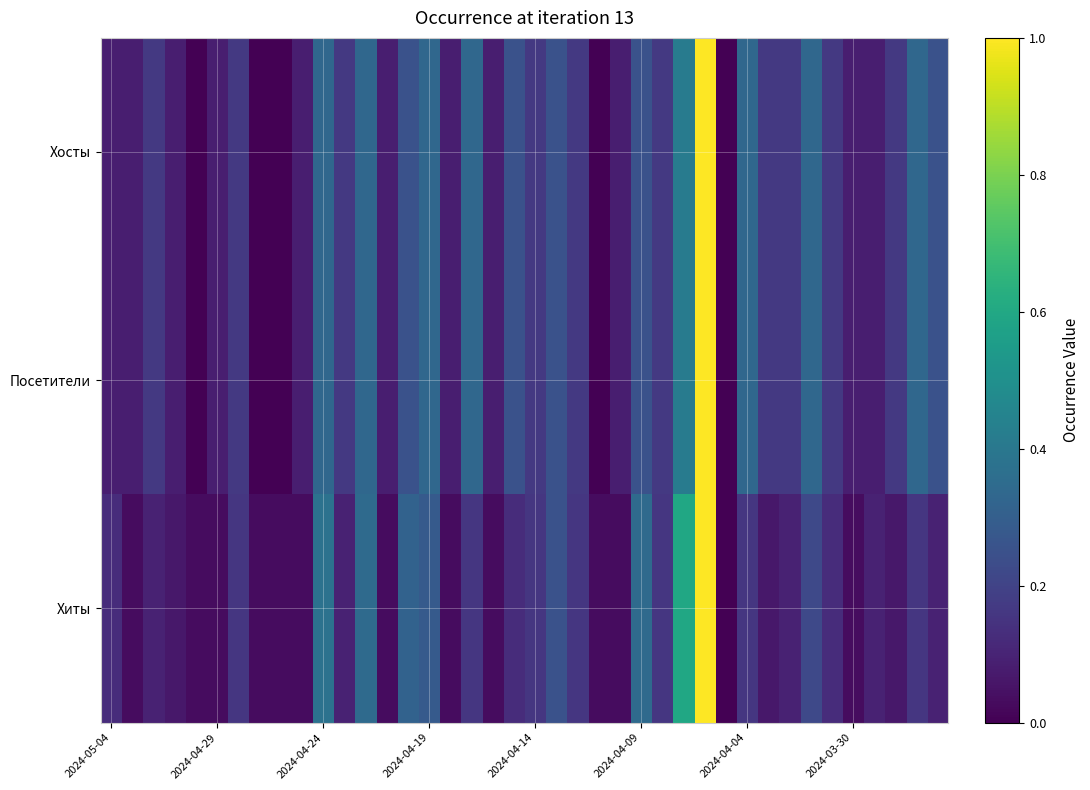

Reading left to right, list all the values displayed in this chart.

Хосты: 0.1	0.1	0.2	0.1	0.0	0.1	0.2	0.0	0.0	0.1	0.3	0.2	0.3	0.1	0.2	0.3	0.1	0.3	0.1	0.2	0.2	0.2	0.2	0.0	0.1	0.2	0.2	0.4	1.0	0.0	0.3	0.2	0.2	0.3	0.2	0.1	0.1	0.2	0.3	0.2
Посетители: 0.1	0.1	0.2	0.1	0.0	0.1	0.2	0.0	0.0	0.1	0.3	0.2	0.3	0.1	0.2	0.3	0.1	0.3	0.1	0.2	0.2	0.2	0.2	0.0	0.1	0.2	0.2	0.4	1.0	0.0	0.3	0.2	0.2	0.3	0.2	0.1	0.1	0.2	0.3	0.2
Хиты: 0.1	0.0	0.1	0.1	0.0	0.0	0.2	0.0	0.0	0.0	0.4	0.1	0.3	0.0	0.3	0.3	0.0	0.2	0.0	0.1	0.2	0.2	0.2	0.0	0.0	0.3	0.2	0.6	1.0	0.0	0.2	0.1	0.1	0.2	0.1	0.0	0.1	0.1	0.2	0.1